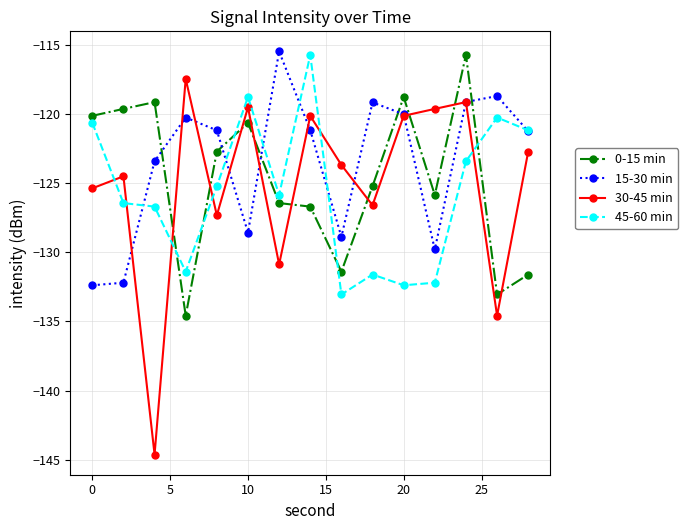

In 0-15 min, how many points are higher than both neighbors (excluding endpoints)?

4